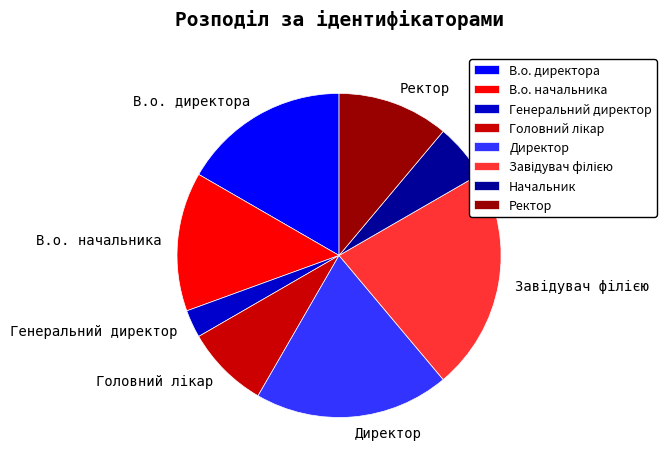

Do Директор and Генеральний директор together represent more than half of the pie?

No